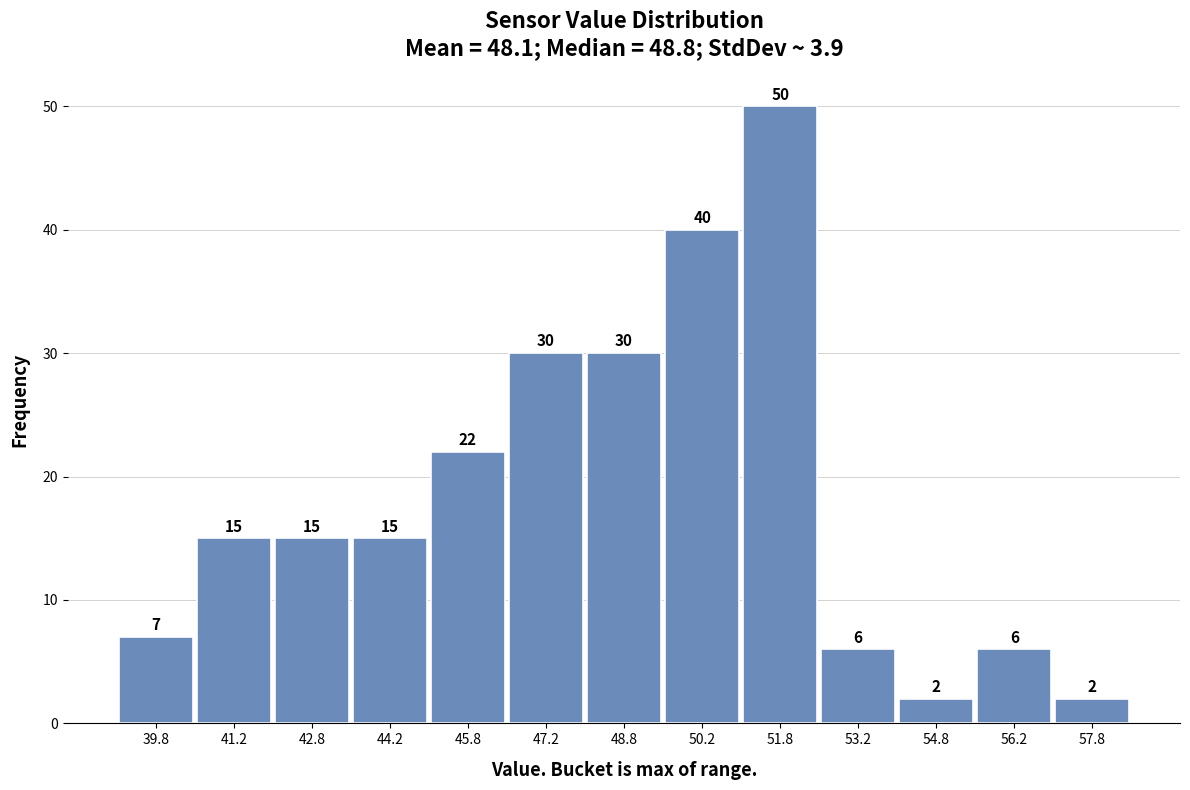

Which range on the x-axis has the tallest bar?

51.0 to 52.5